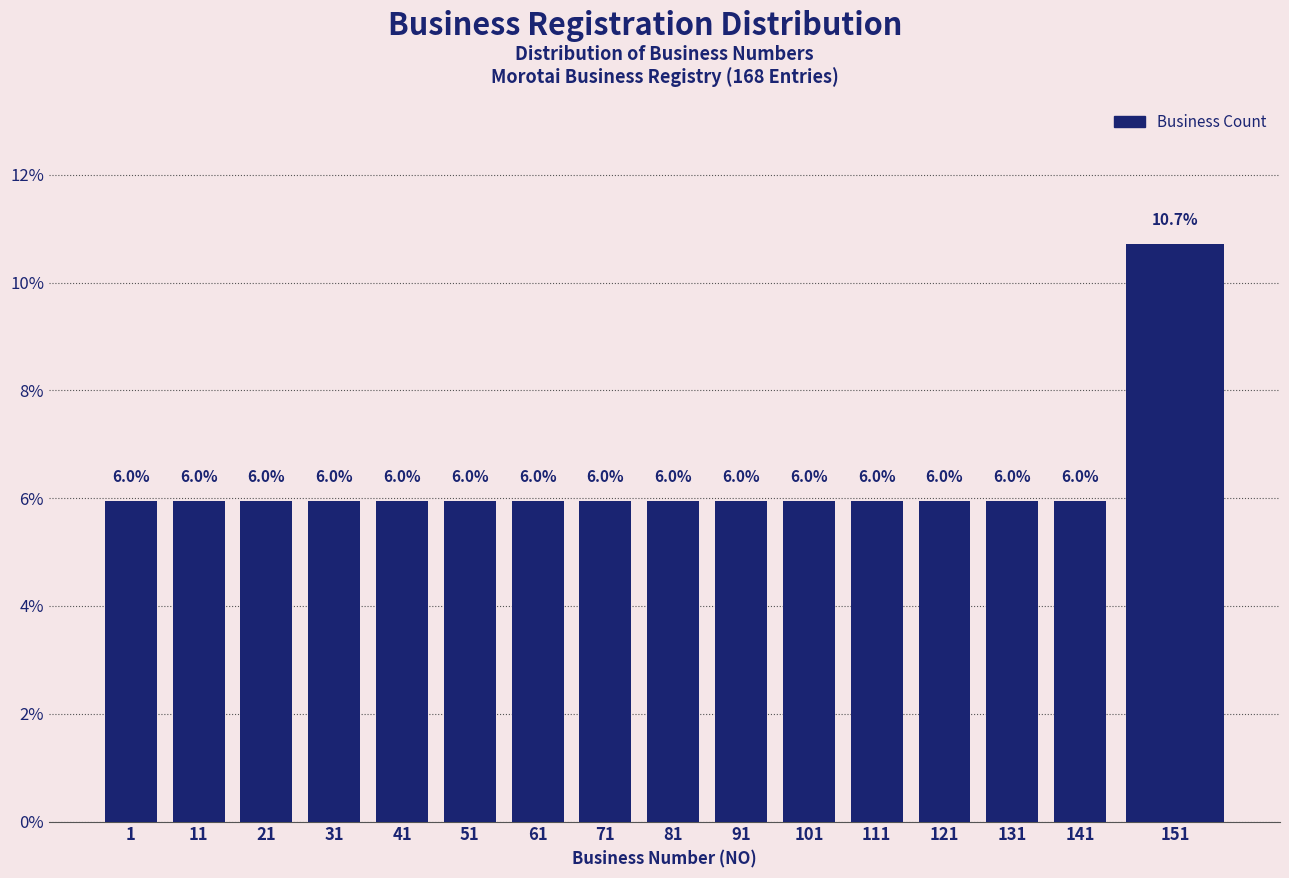

Reading left to right, transcribe all the data shown in this chart.

1=6.0	11=6.0	21=6.0	31=6.0	41=6.0	51=6.0	61=6.0	71=6.0	81=6.0	91=6.0	101=6.0	111=6.0	121=6.0	131=6.0	141=6.0	151=10.7